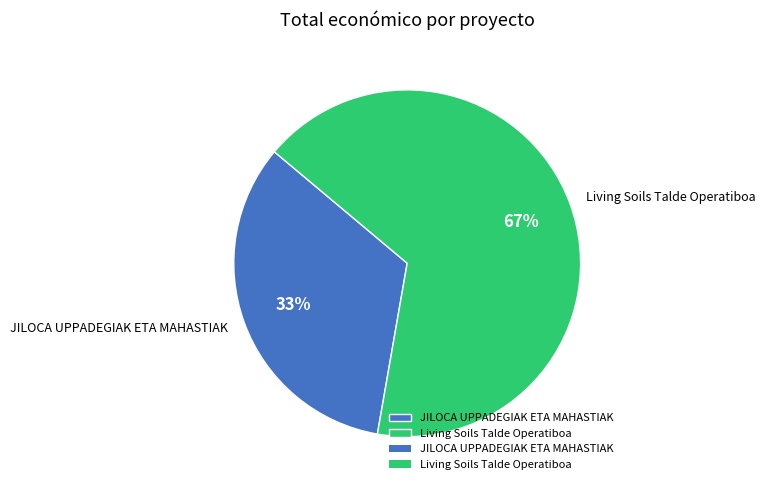

What is the smallest slice in the pie chart?

JILOCA UPPADEGIAK ETA MAHASTIAK